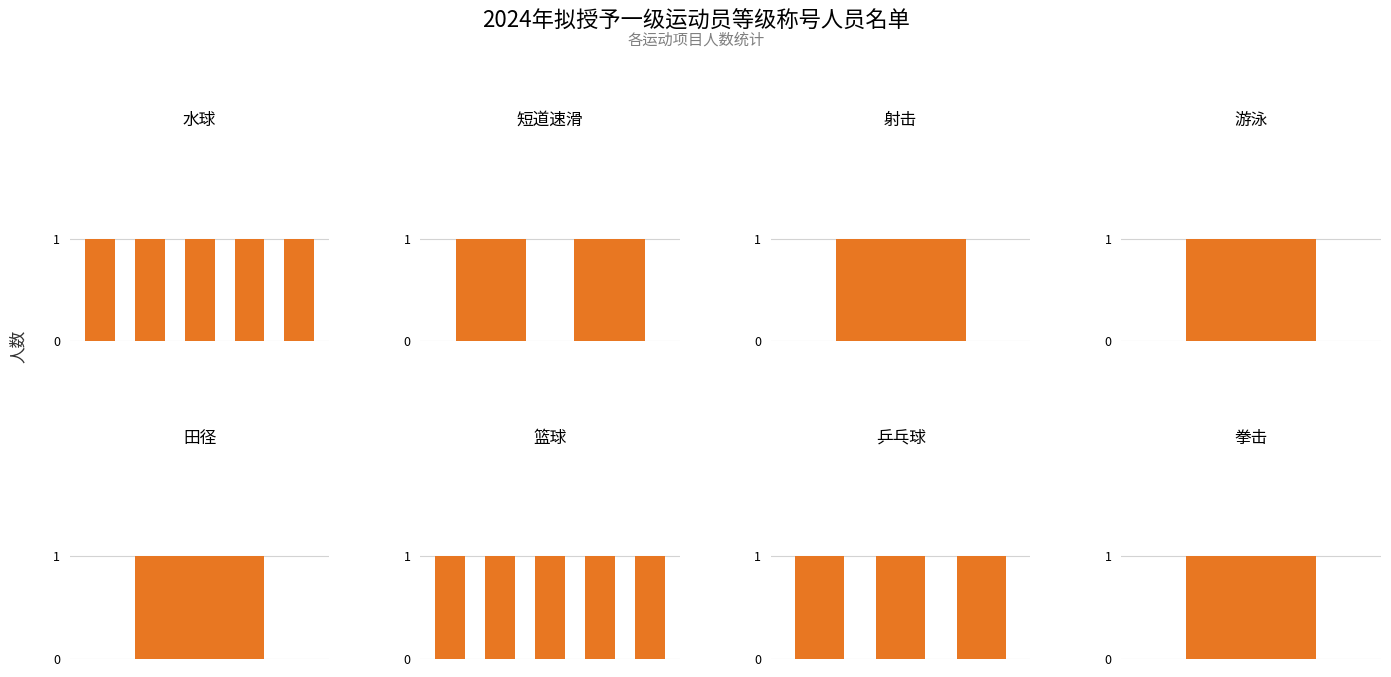

What is the difference between the maximum and minimum values?

4